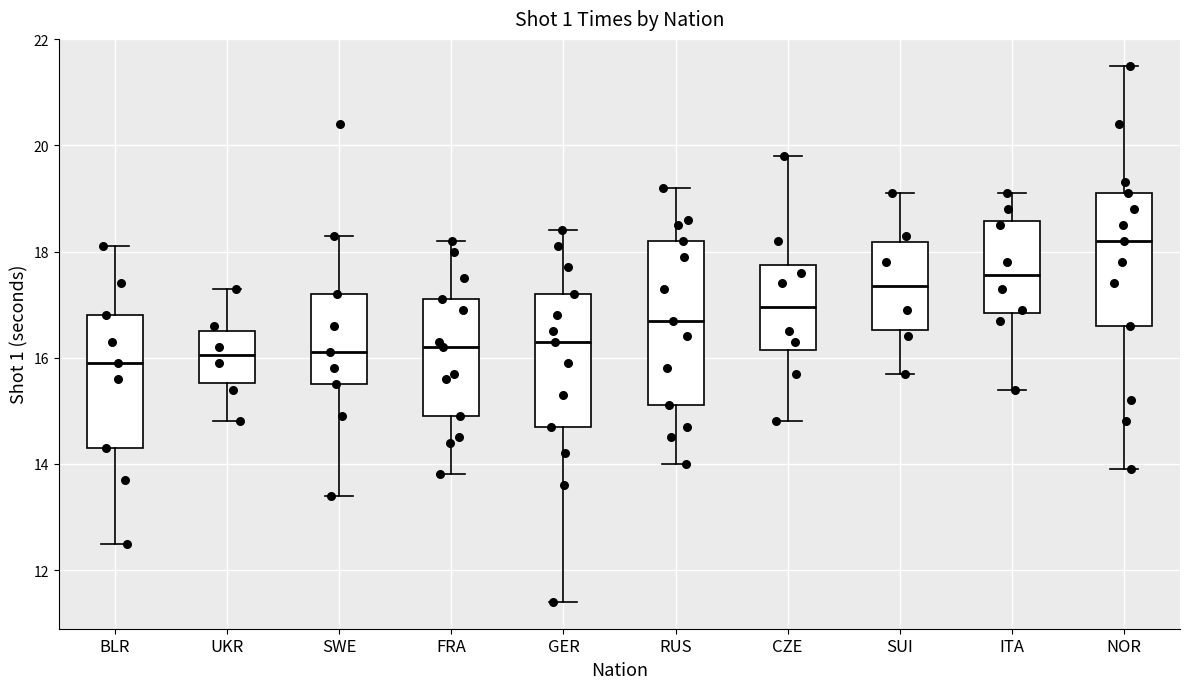

Which box is the tallest, from its lower edge to its upper edge?

RUS